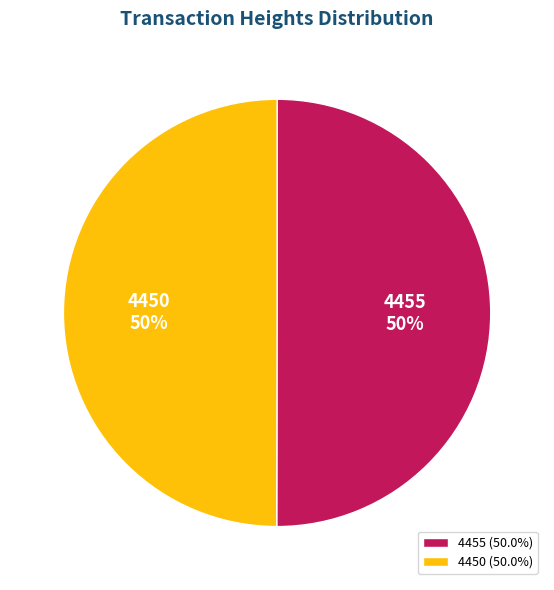

To the nearest percent, what is the average slice percentage?

50%